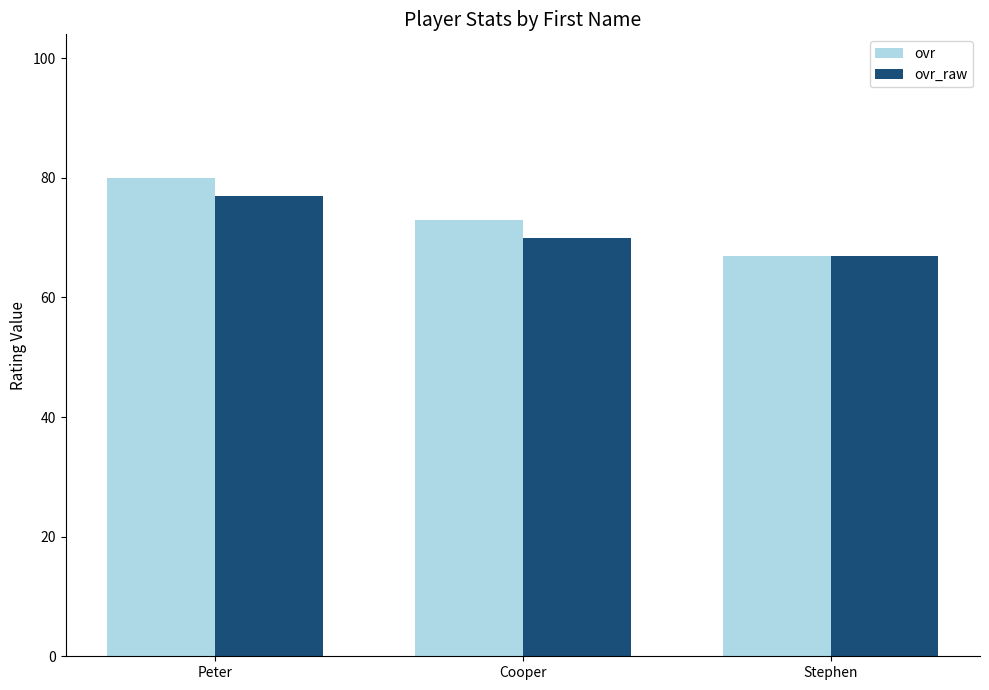

Which label corresponds to the smallest value in the chart?

Stephen